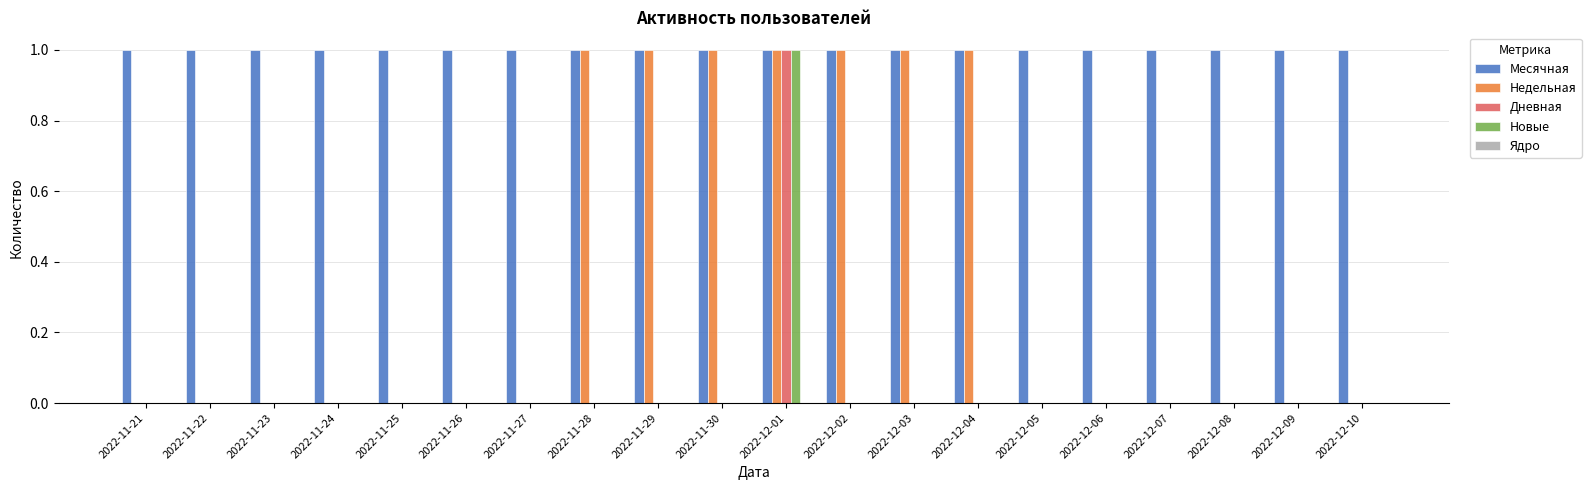

Is the value of Недельная at 2022-12-05 greater than the value of Месячная at 2022-11-25?

No